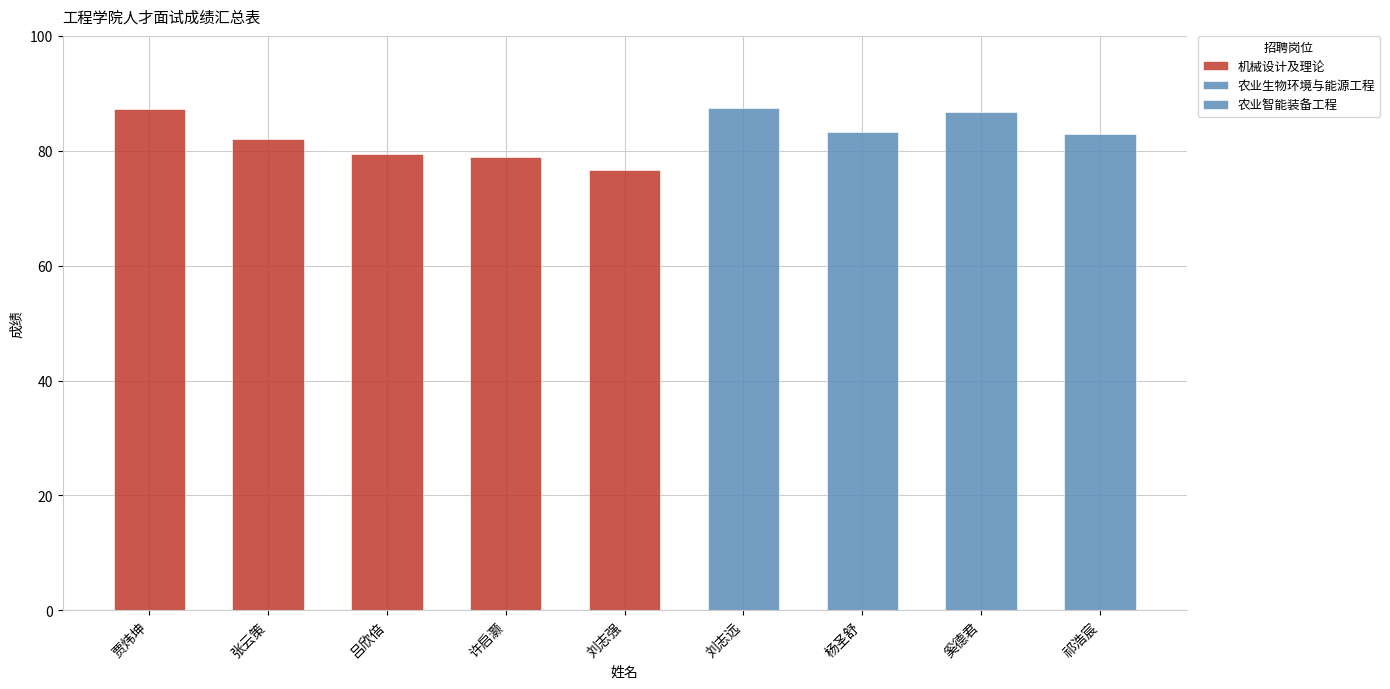

List the labels in order of value, largest first.

刘志远, 贾炜坤, 奚德君, 杨圣舒, 祁浩宸, 张云策, 吕欣倍, 许启灏, 刘志强